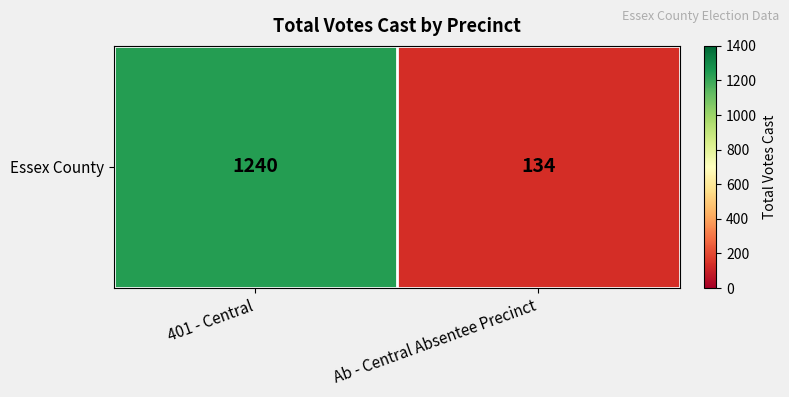

Which label corresponds to the largest value in the chart?

401 - Central